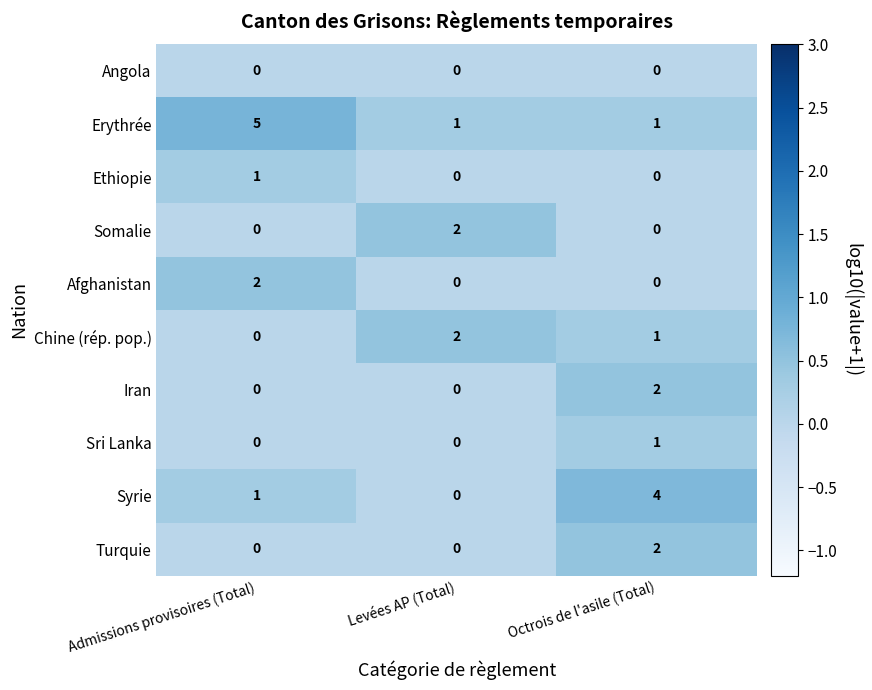

At which category is the sum across all series the highest?

Octrois de l'asile (Total)